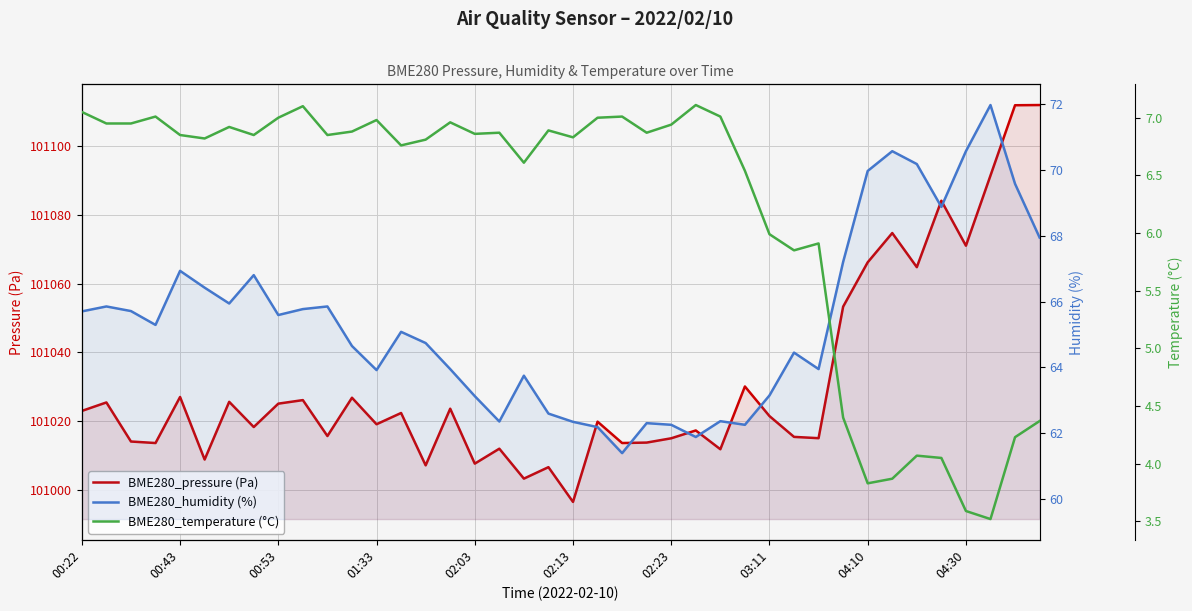

How many lines are shown in the chart?

3